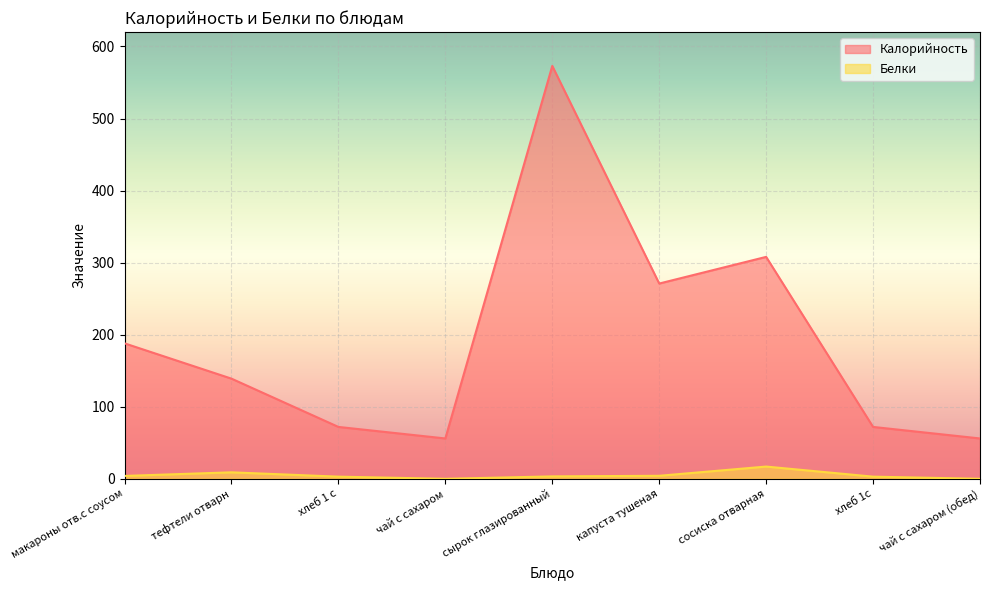

At which category is the sum across all series the highest?

сырок глазированный